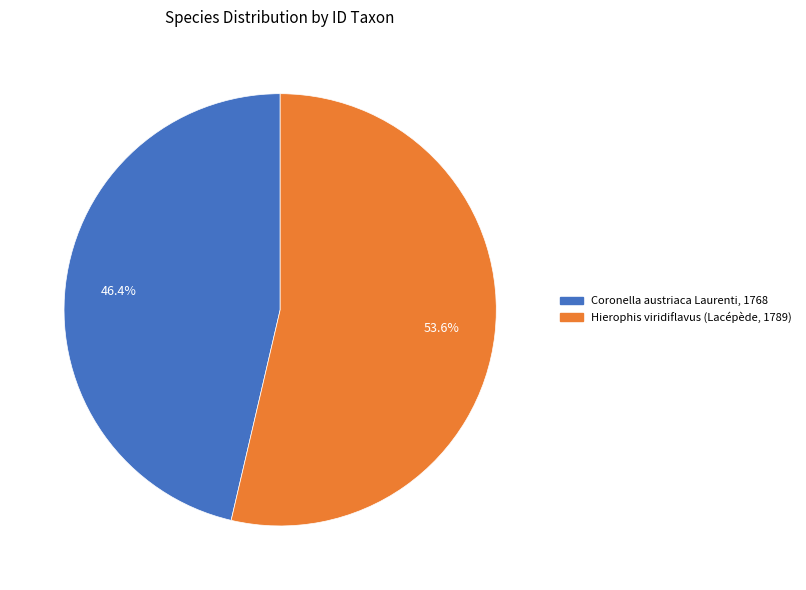

How much of the chart is everything except Coronella austriaca Laurenti, 1768?

53.6%